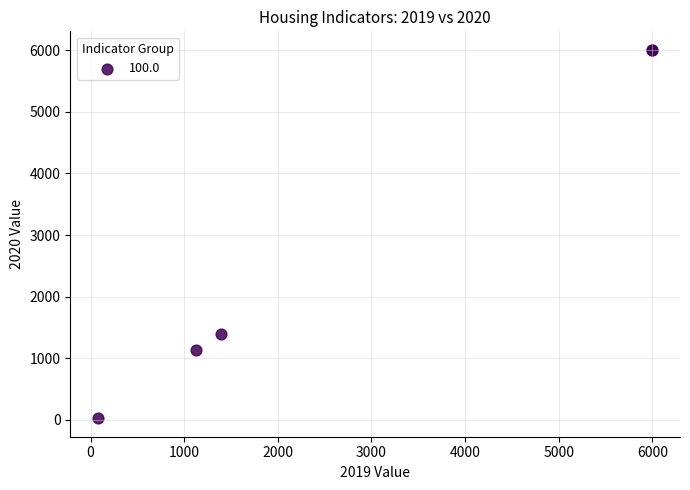

What Y value in the scatter plot is closest to 3016?

1395.5